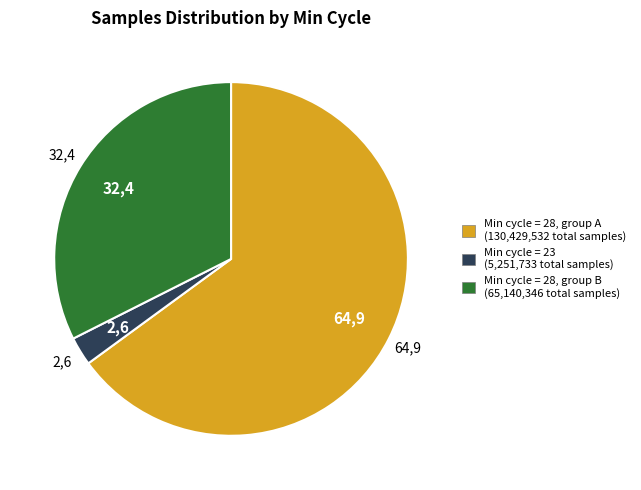

Count the number of slices in the pie.

3